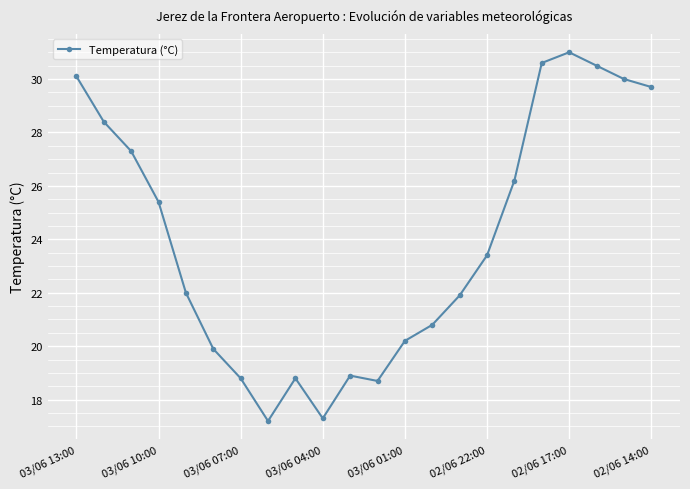

Reading left to right, transcribe all the data shown in this chart.

30.1	28.4	27.3	25.4	22.0	19.9	18.8	17.2	18.8	17.3	18.9	18.7	20.2	20.8	21.9	23.4	26.2	30.6	31.0	30.5	30.0	29.7